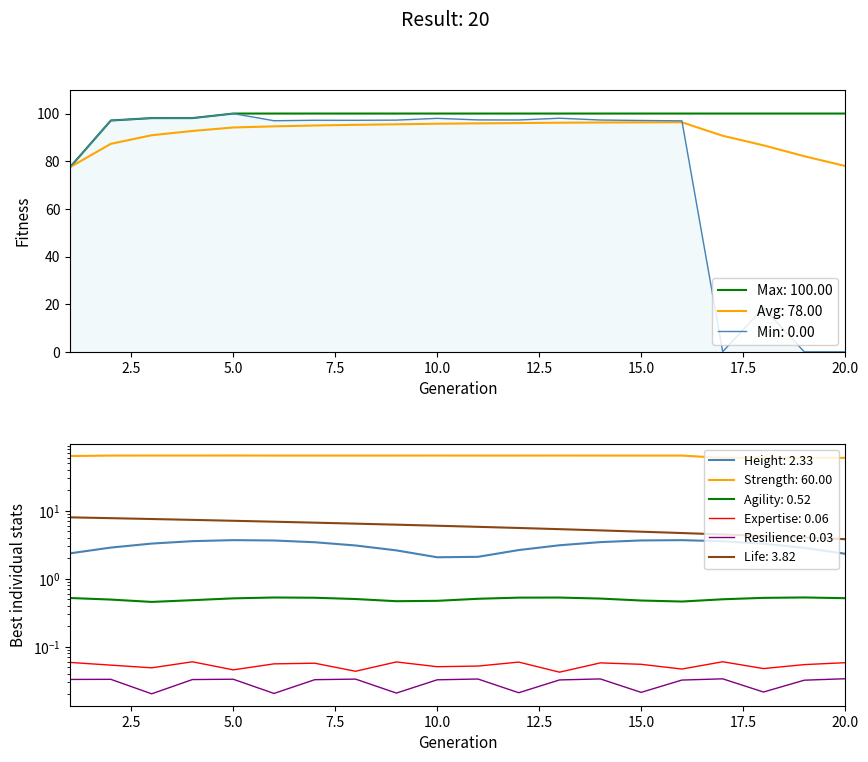

Does the chart display data point markers on the line(s)?

No